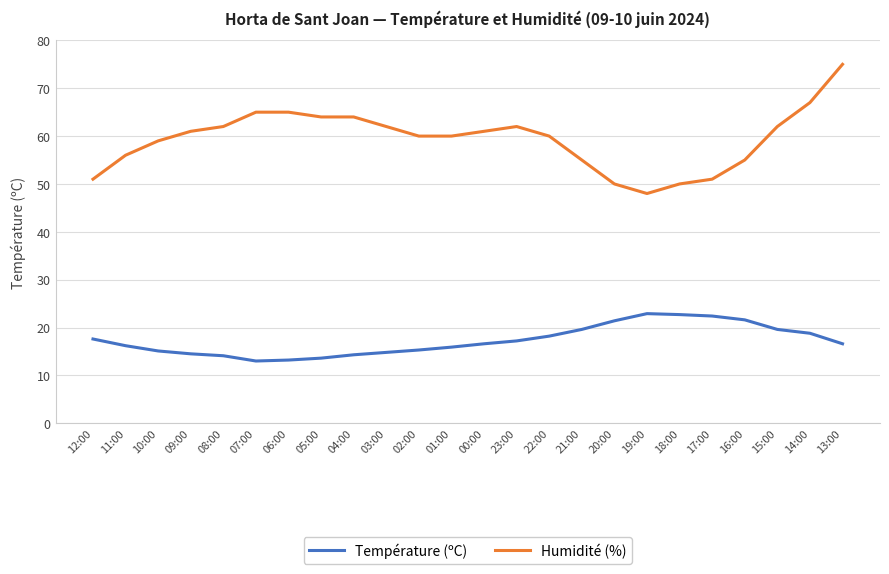

True or false: Température (ºC) has more than 0 interior local peaks.

True